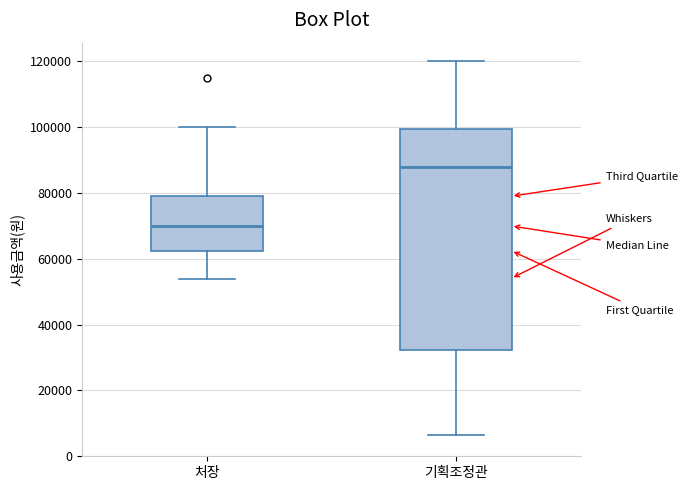

Where does the upper whisker of the box for 처장 end on the y-axis? The values are not printed on the chart, so give them approximately, as read against the axis.

100000